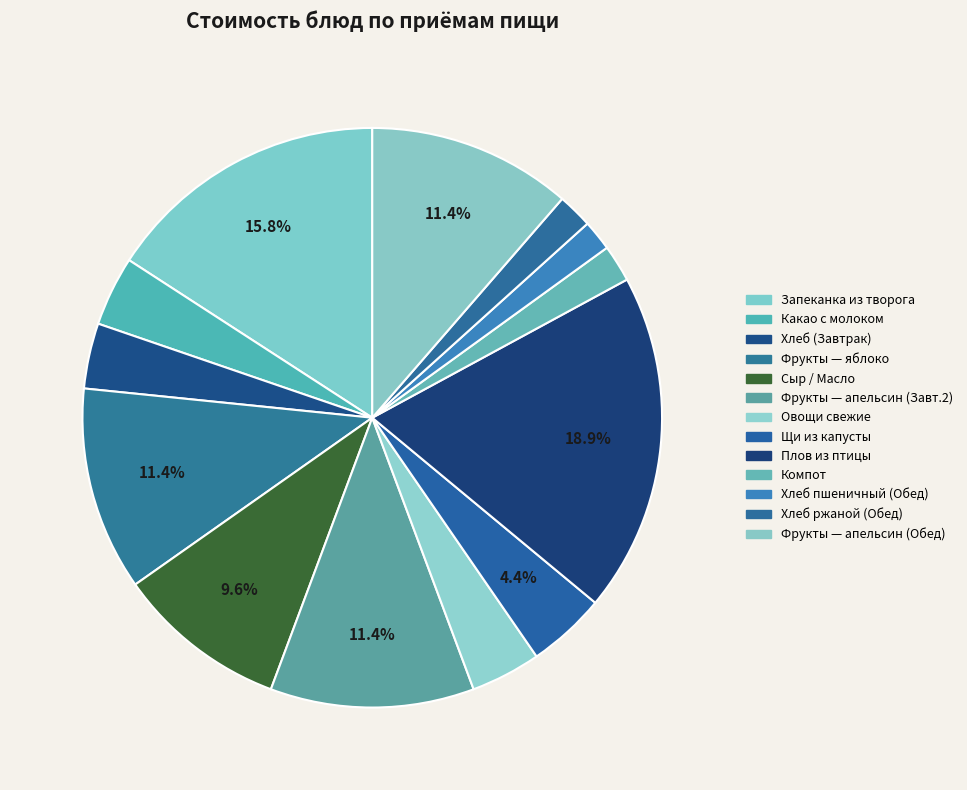

What is the smallest slice in the pie chart?

ХЛЕБ ПШЕНИЧНЫЙ (Обед)